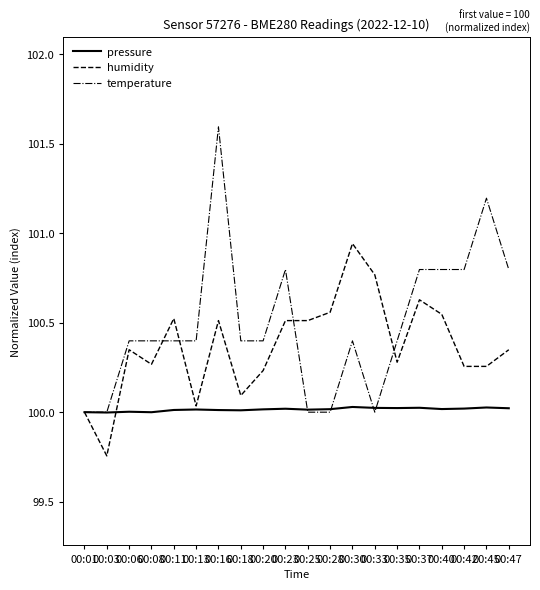

Is the value of pressure at 00:30 greater than the value of humidity at 00:30?

No